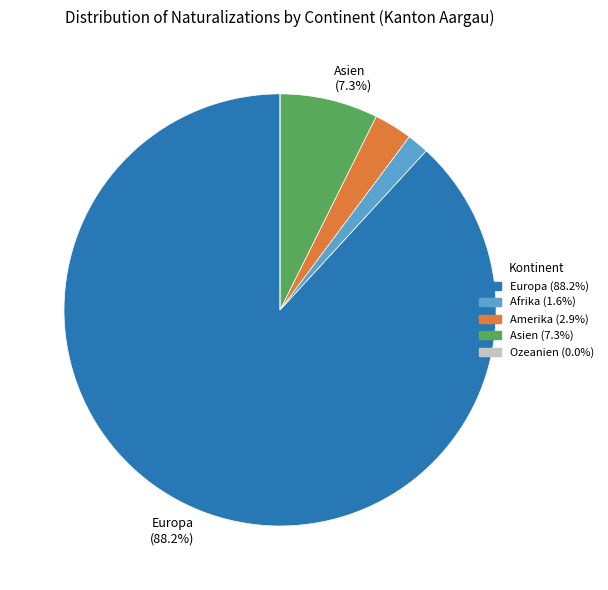

Does any single category account for the majority?

Yes